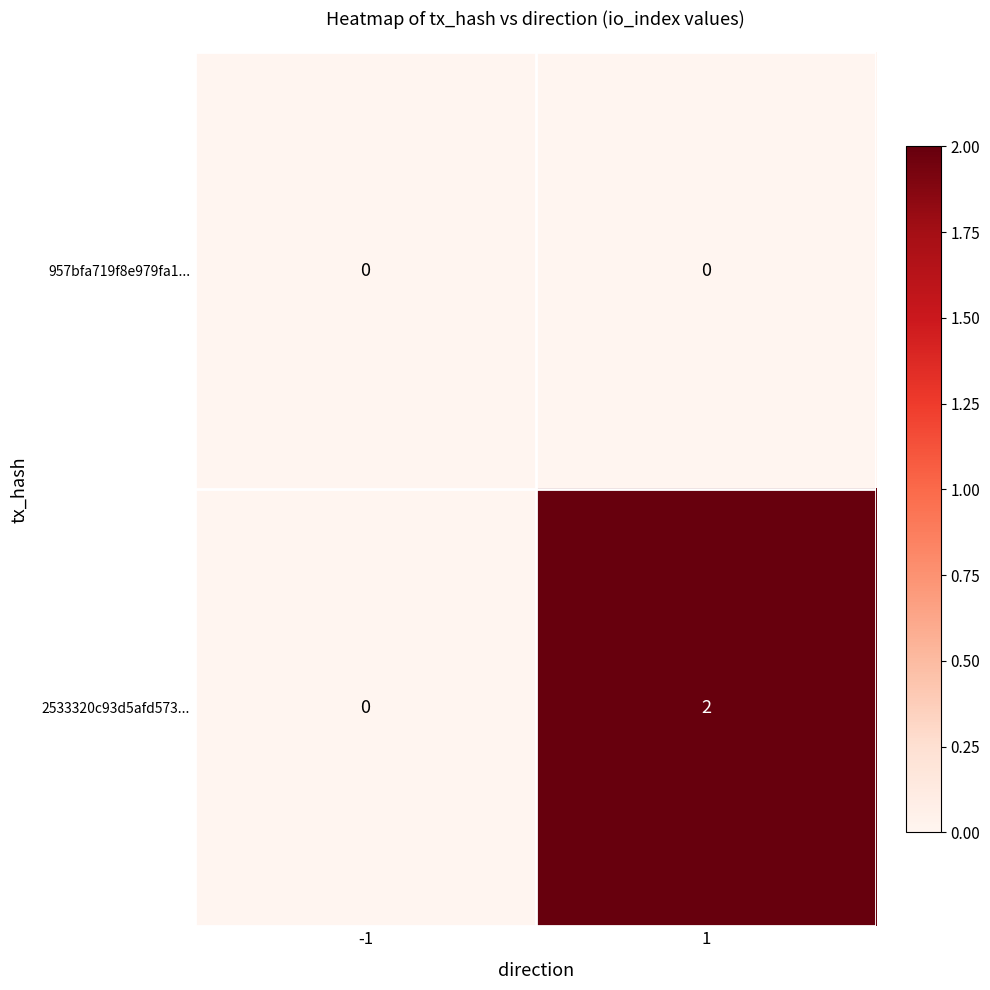

True or false: 2533320c93d5afd573... has a value of 2 at 1.

True